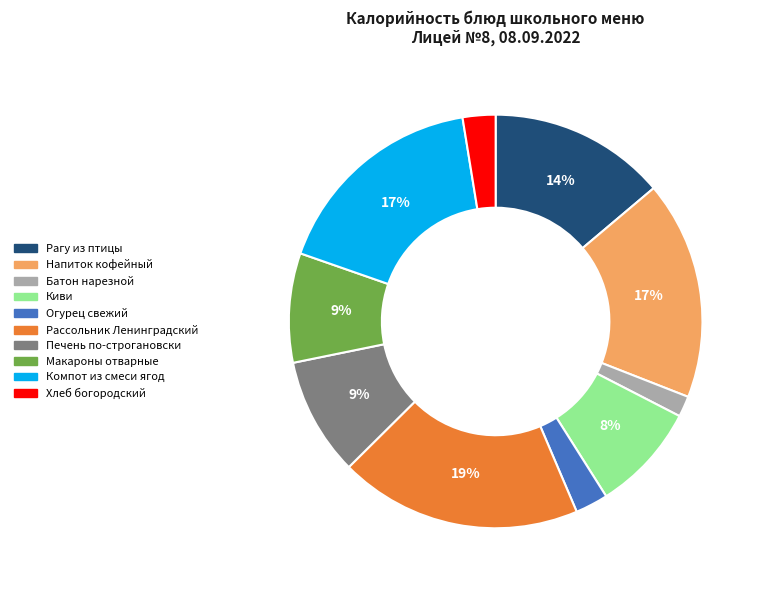

The Напиток кофейный slice represents 11% of the pie. True or false?

False